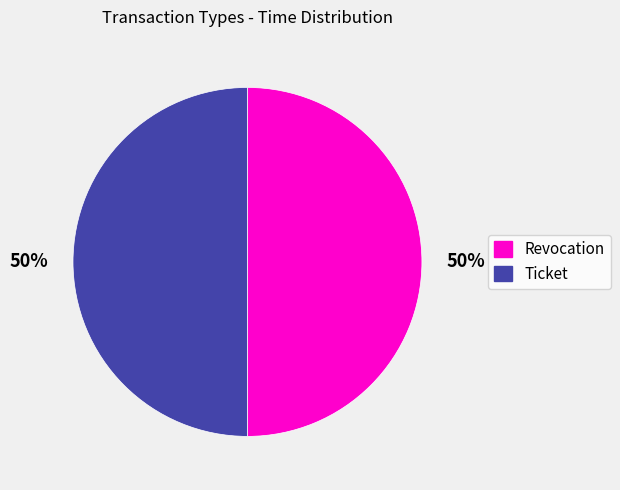

To the nearest percent, what portion does Ticket represent?

50%